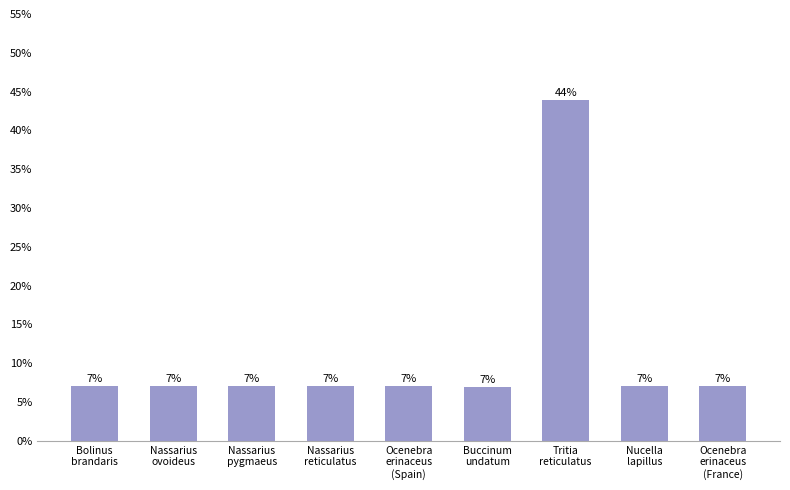

What is the greatest value displayed?

43.9